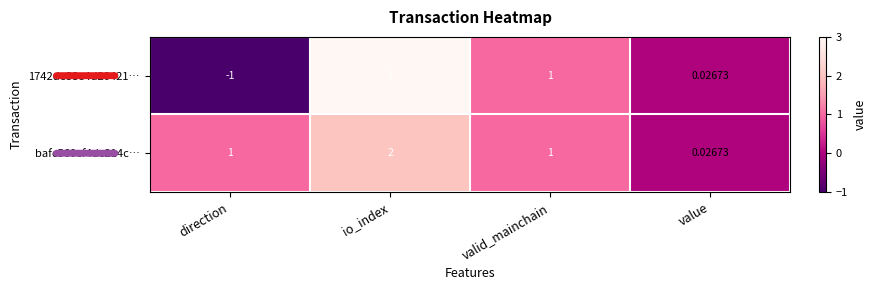

Which category has the highest value across all series?

io_index